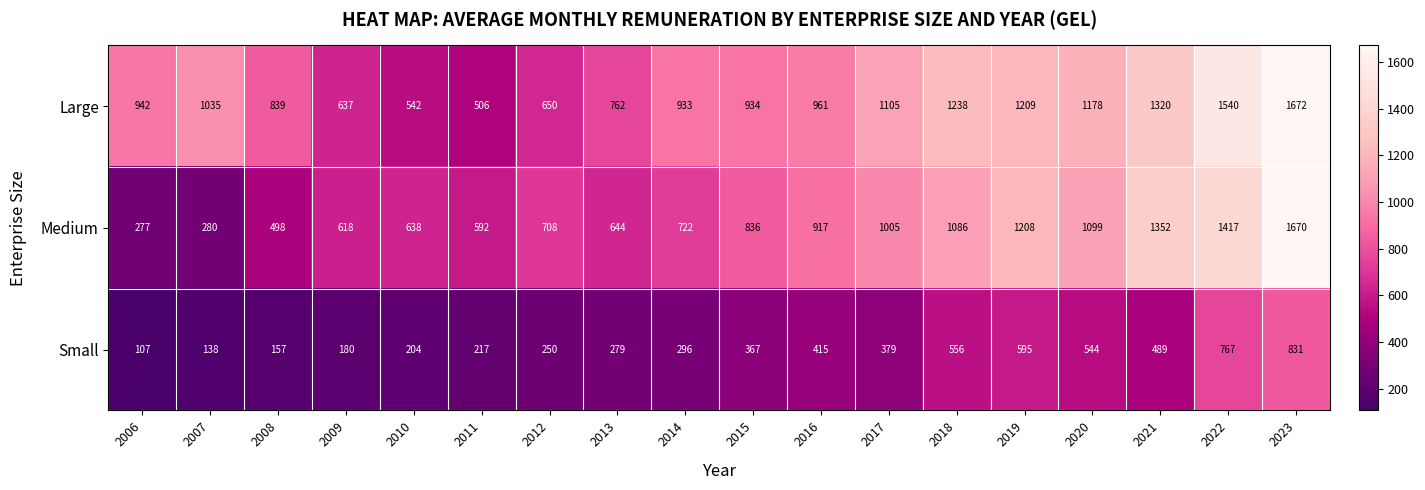

What is the total value across all series at 2018?

2880